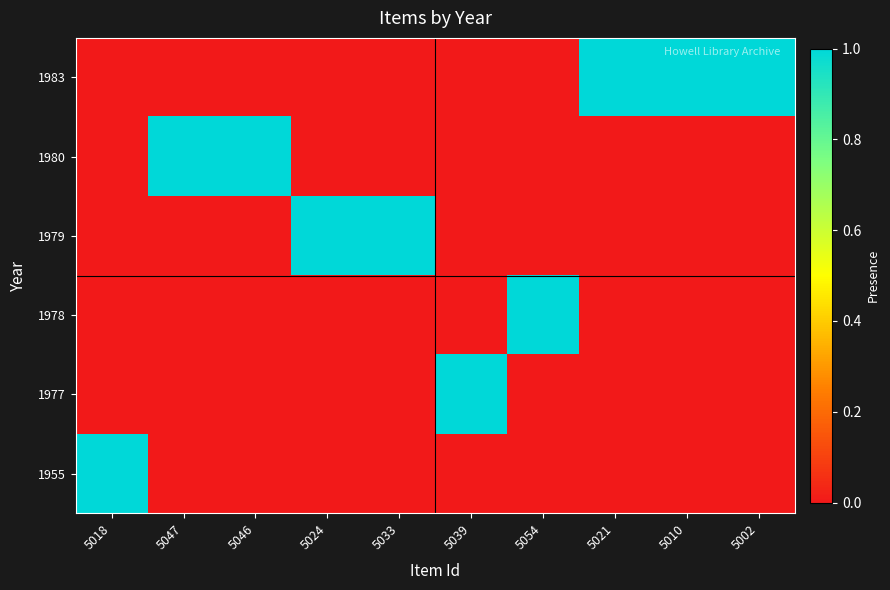

List the series in order of their peak value, lowest first.

1955, 1977, 1978, 1979, 1980, 1983